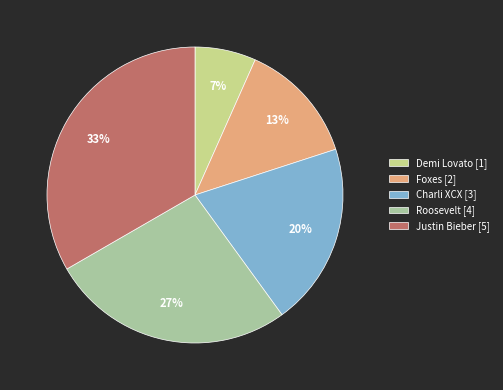

Between Foxes [2] and Demi Lovato [1], which is larger?

Foxes [2]